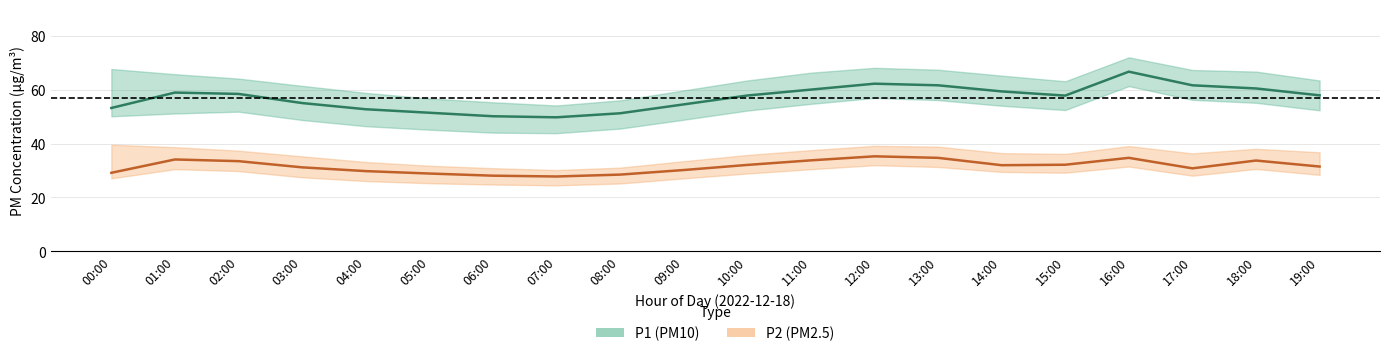

What are all the series names shown in the legend?

P1 (PM10), P2 (PM2.5)